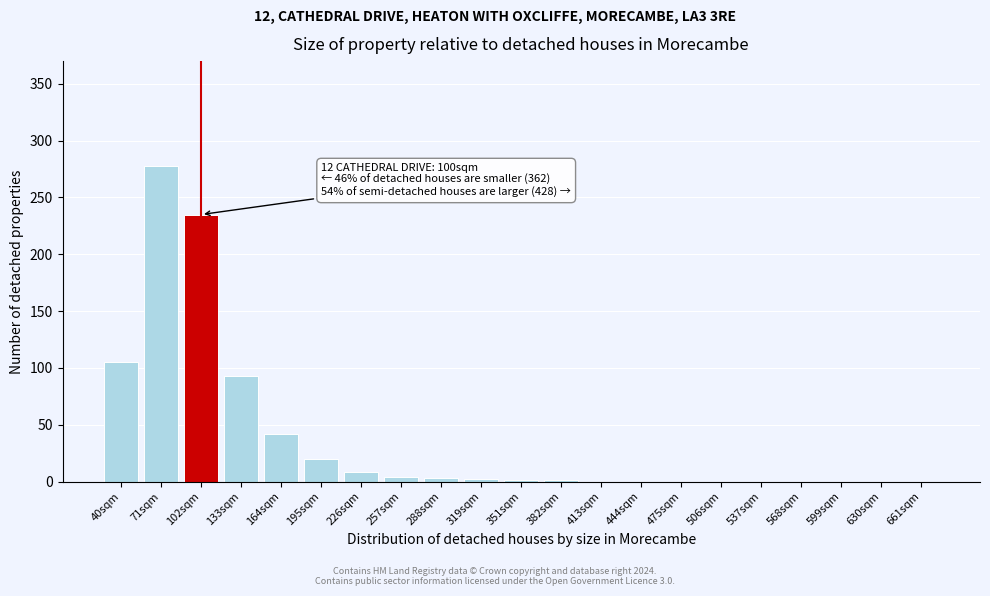

Which label corresponds to the largest value in the chart?

71sqm